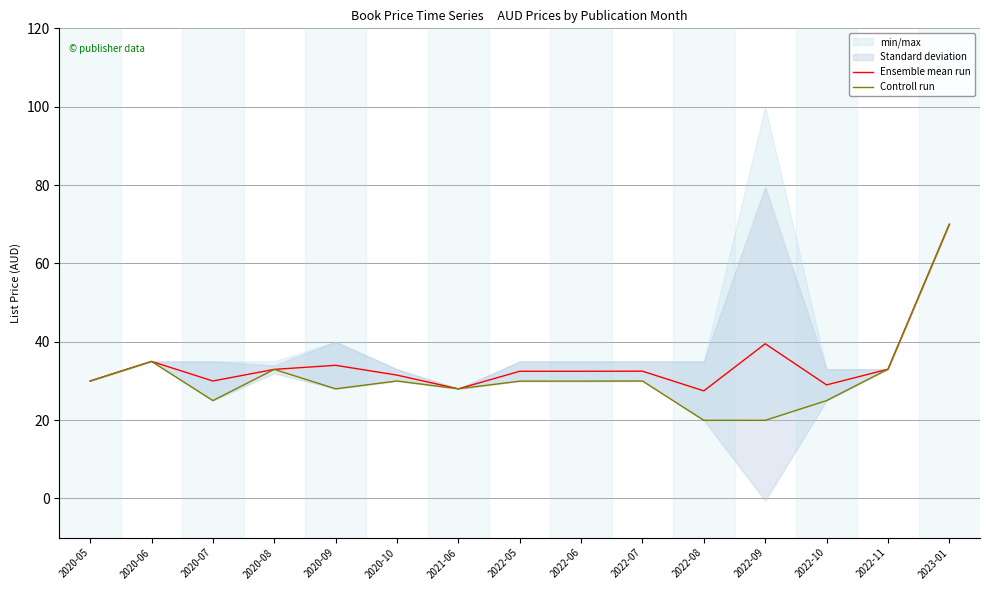

What is the label of the 4th point from the right?

2022-09